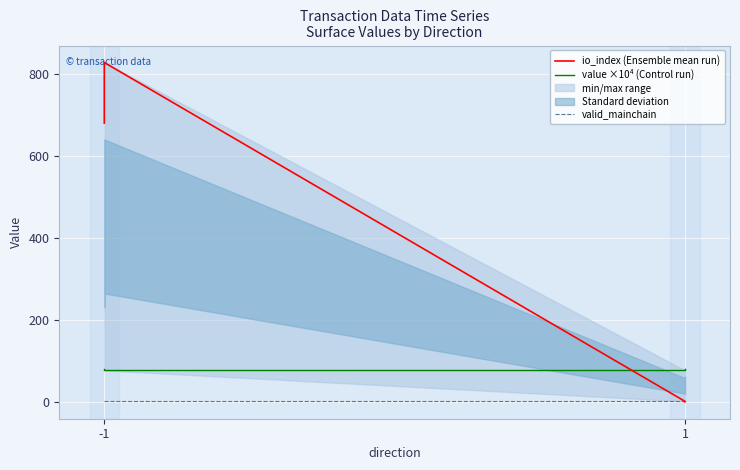

How many values in the value ×10⁴ (Control run) series exceed 81?

2